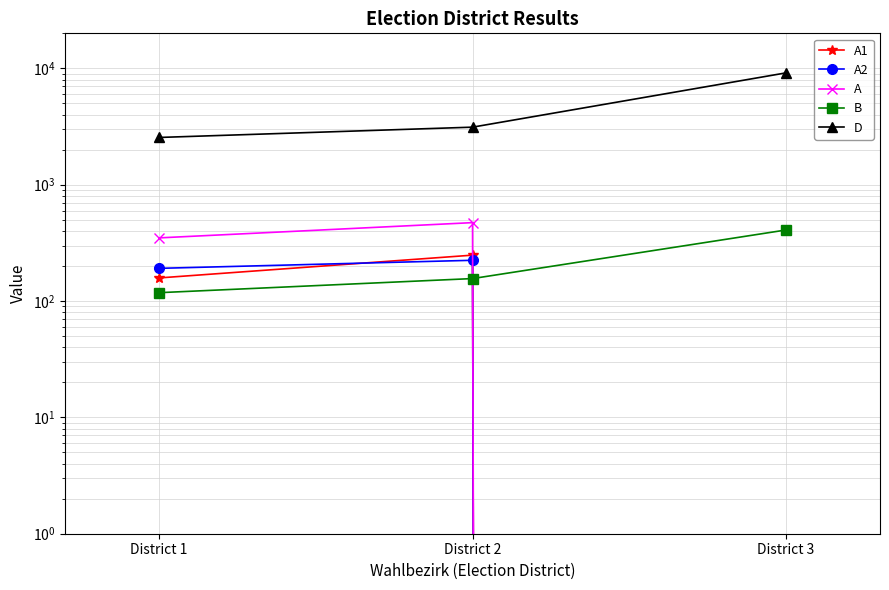

Count the number of data series in this chart.

5